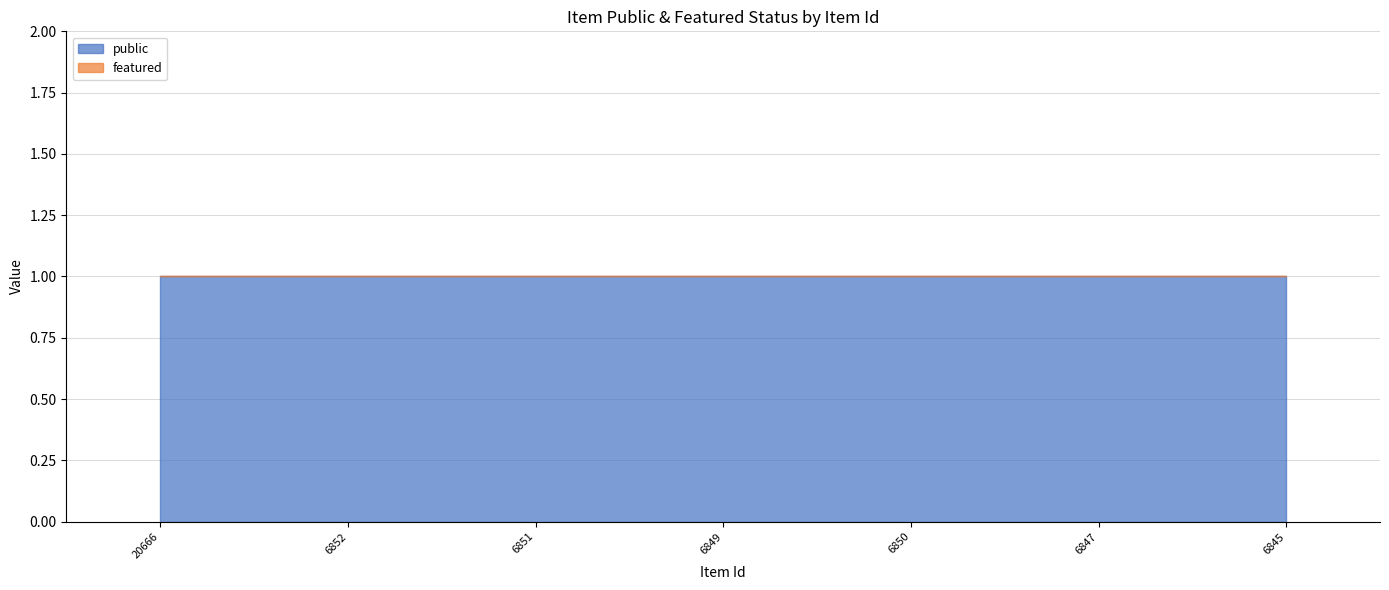

True or false: featured and public cross at least once.

False